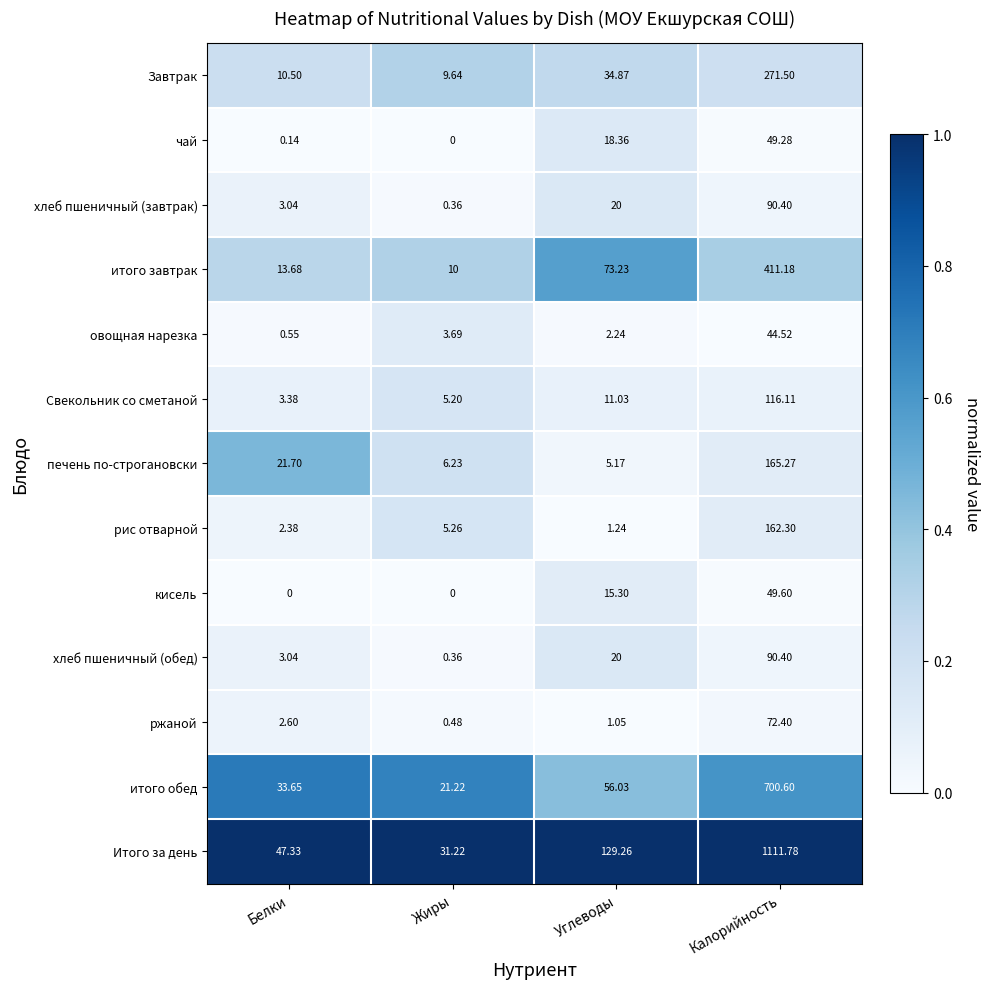

Which category has the lowest value in the итого завтрак series?

Жиры